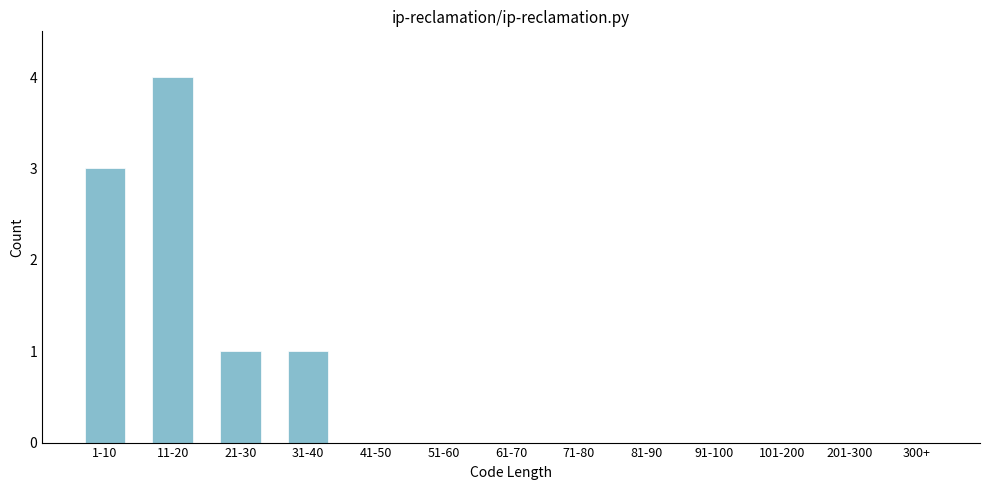

Reading left to right, list all the values displayed in this chart.

1-10=3	11-20=4	21-30=1	31-40=1	41-50=0	51-60=0	61-70=0	71-80=0	81-90=0	91-100=0	101-200=0	201-300=0	300+=0